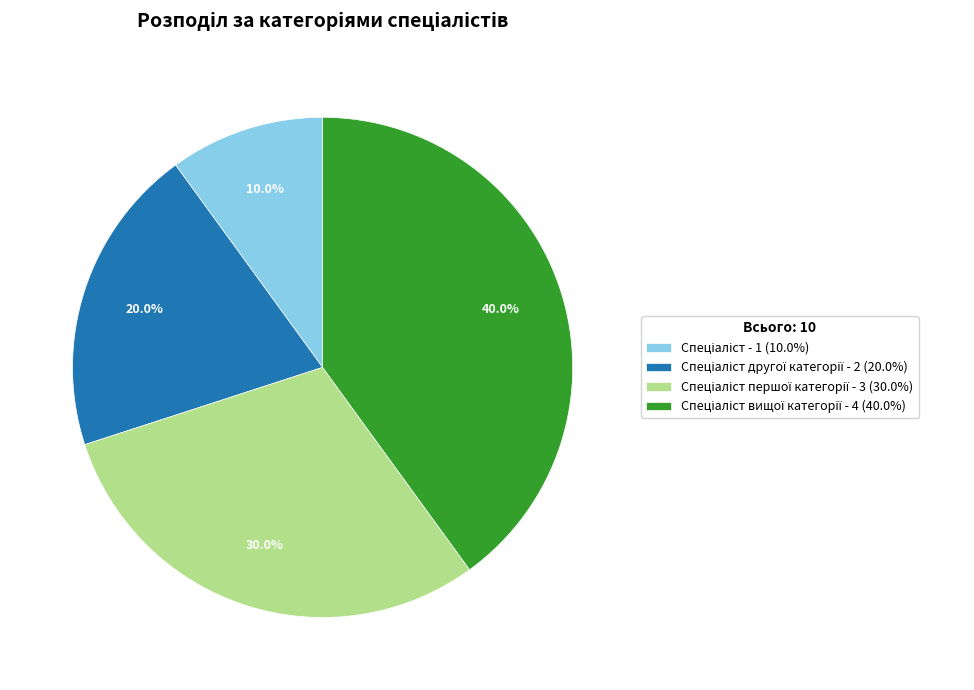

Is there a majority slice in this chart?

No